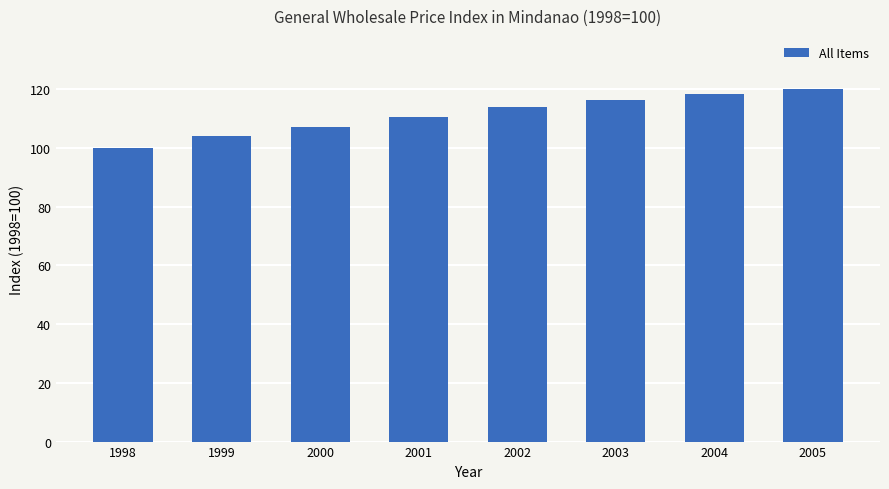

Approximately how many times larger is the value at 1998 compared to 2005?

0.8